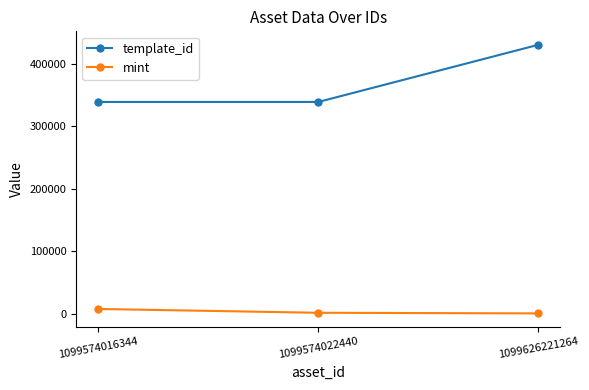

What is the maximum value for template_id?

430770